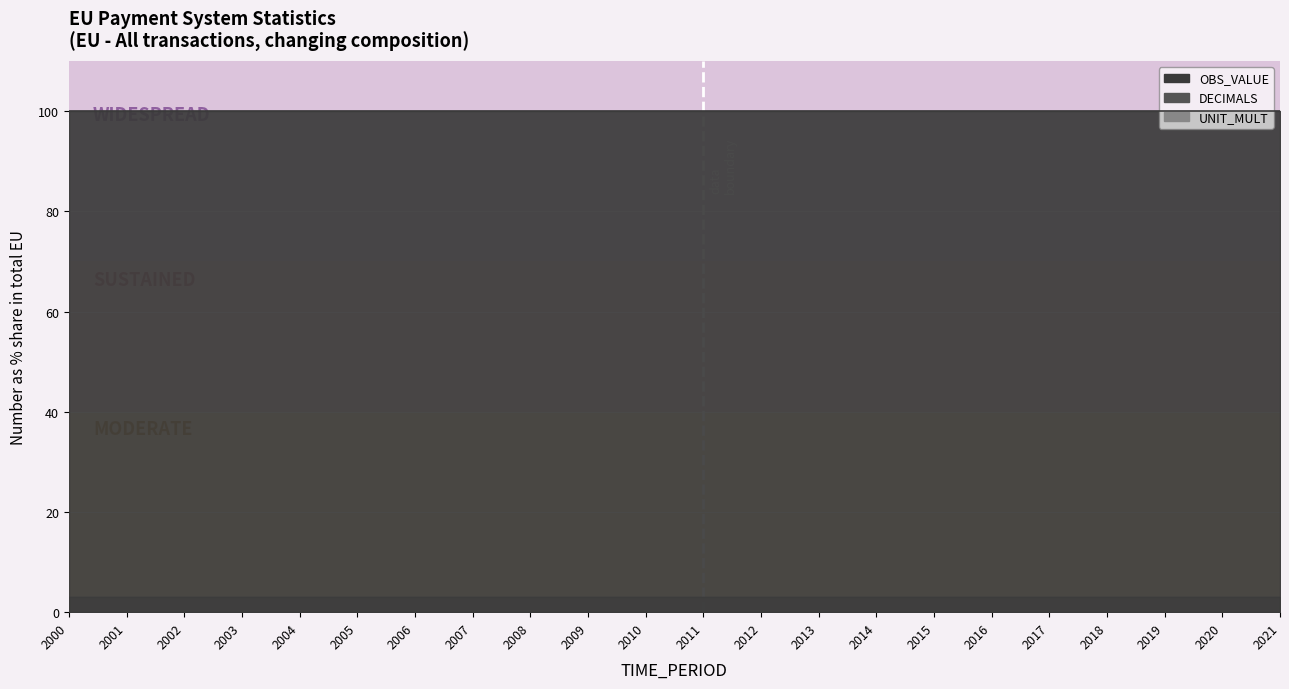

What is the average value of the DECIMALS series?

3